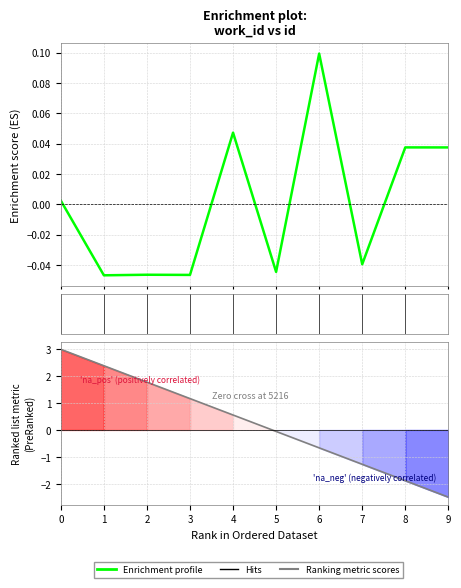

Between 4 and 5, which is larger?

4